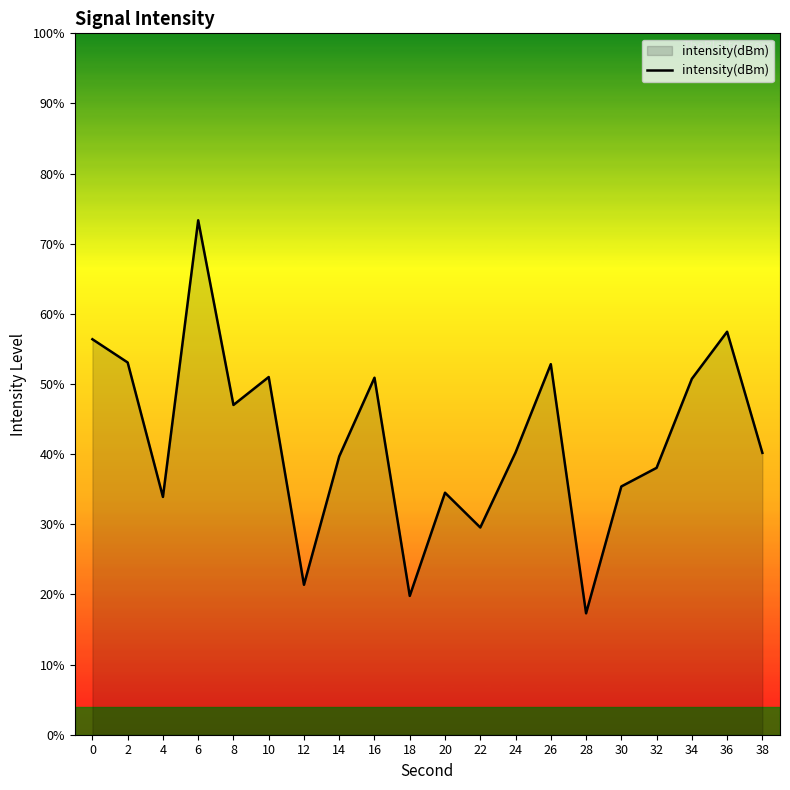

The value at 30 is 16.8. True or false?

False